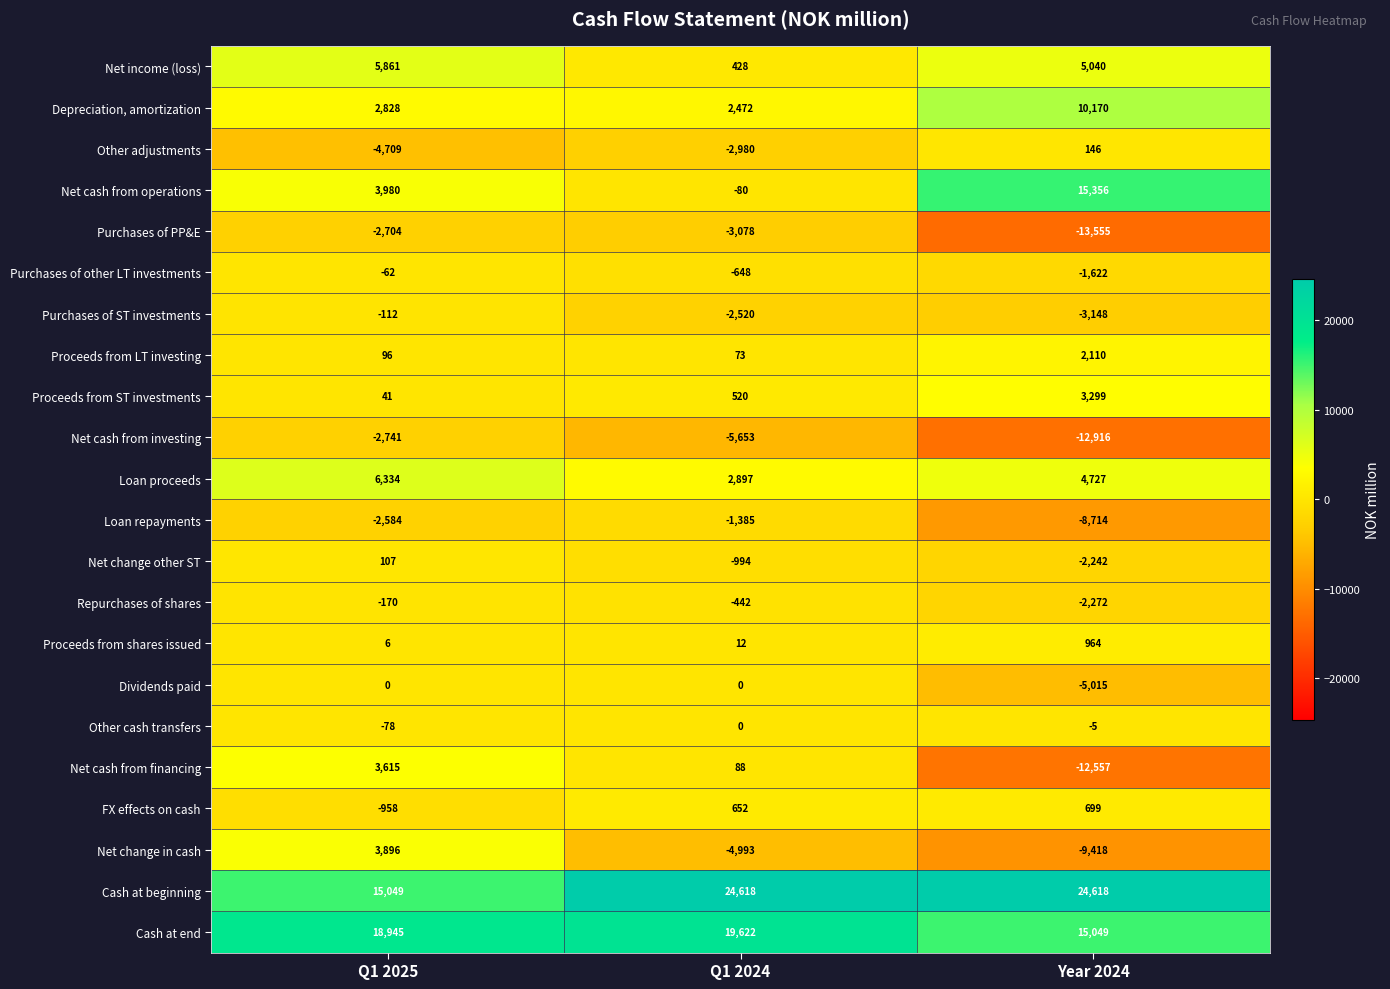

Which series has the largest total across all categories?

Cash at beginning